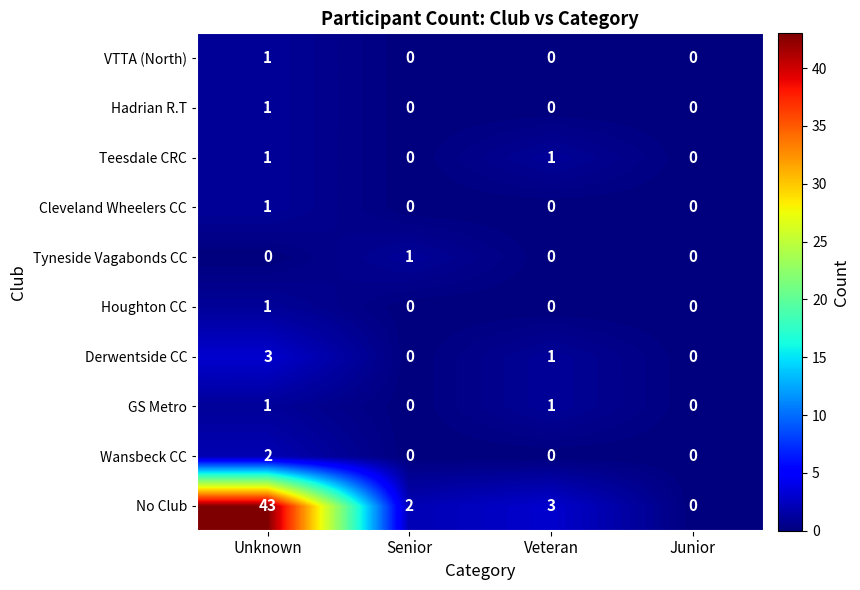

At which category is the sum across all series the highest?

Unknown